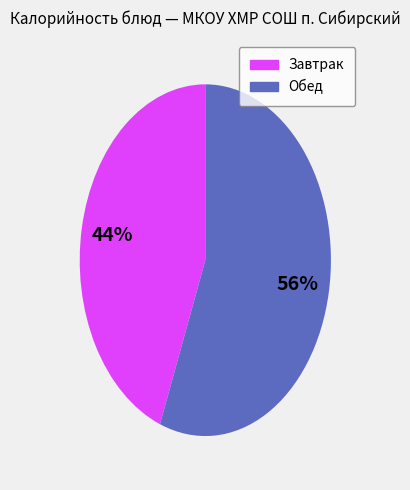

To the nearest percent, what is the difference between the largest and smallest slice percentages?

12%